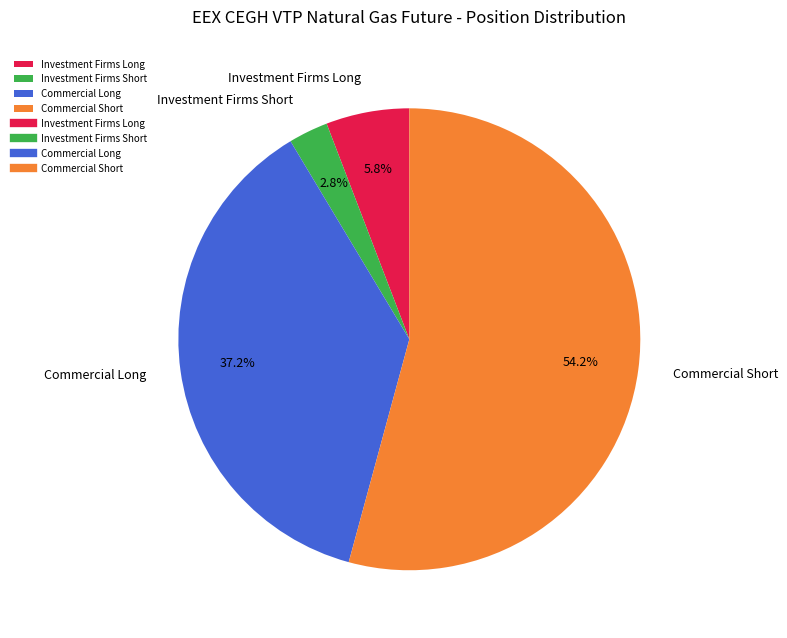

Between Commercial Short and Commercial Long, which is larger?

Commercial Short